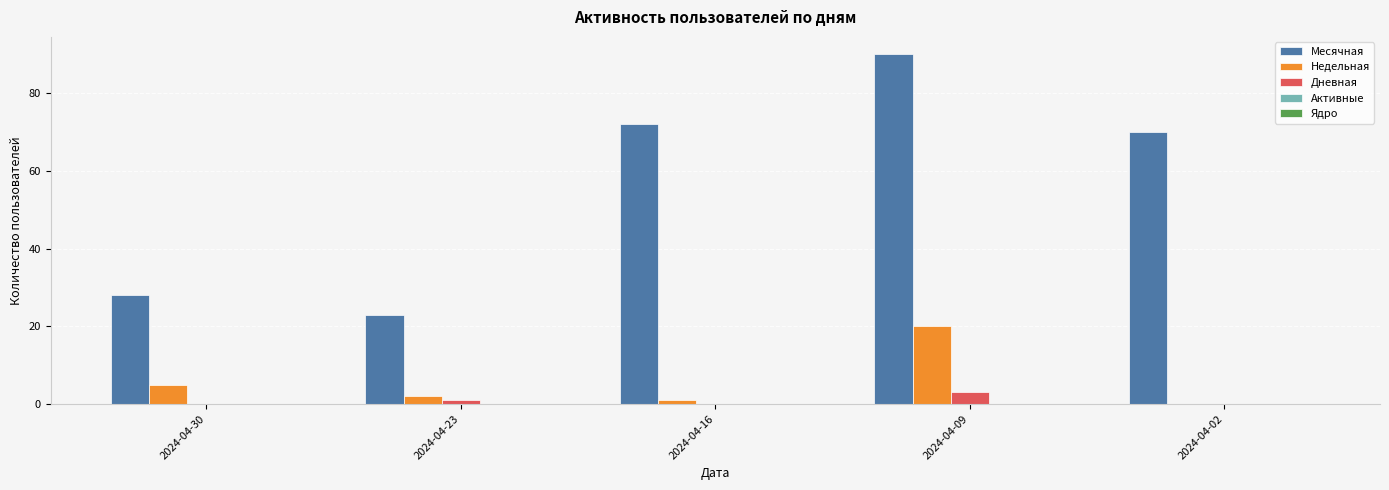

Which category has the highest value across all series?

2024-04-09